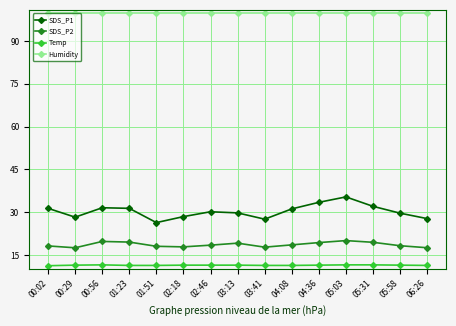

Between 02:46 and 05:03, which series saw the biggest shift?

SDS_P1